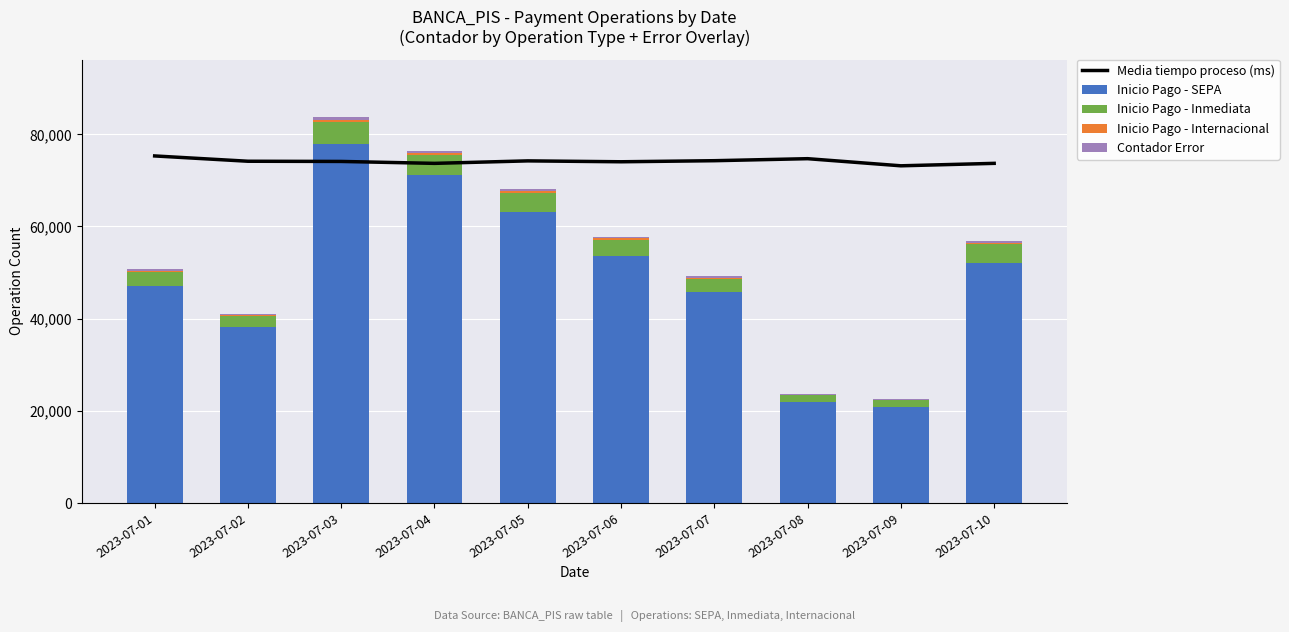

Is it true that Inicio Pago - SEPA equals 45689.0 at 2023-07-07?

True